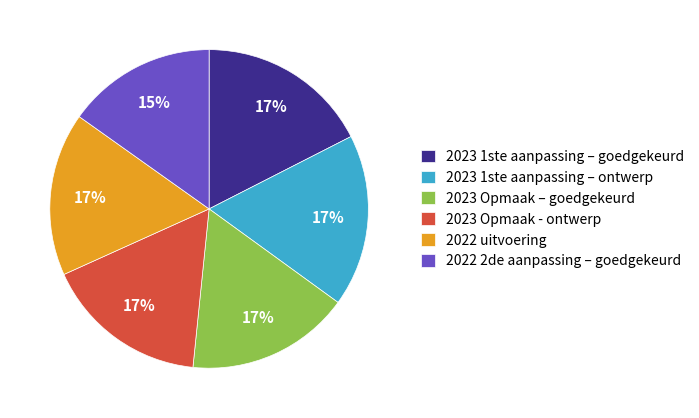

How many slices are in this pie chart?

6